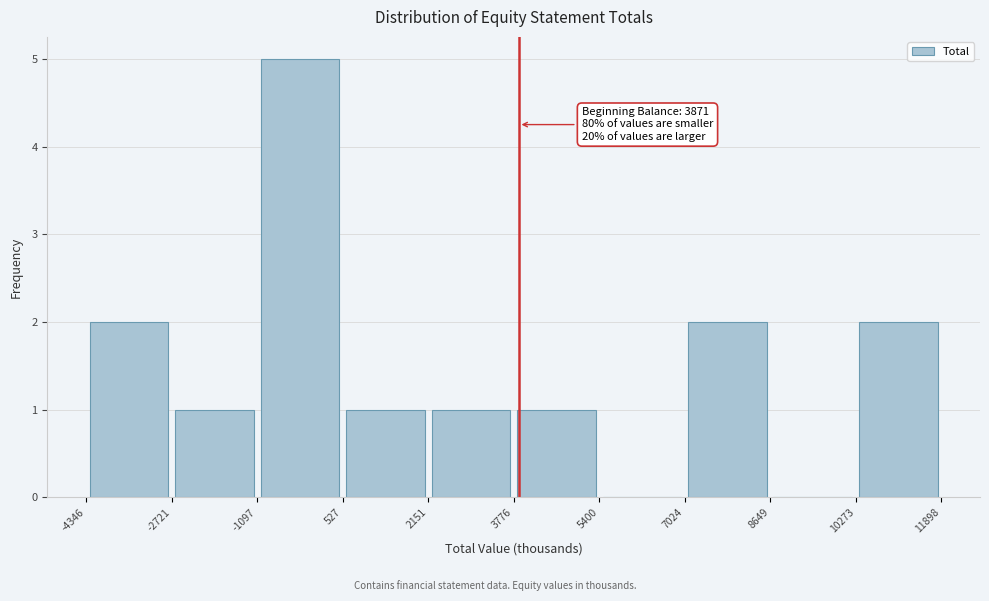

Over which range of the x-axis is the bar tallest?

-1097 to 527